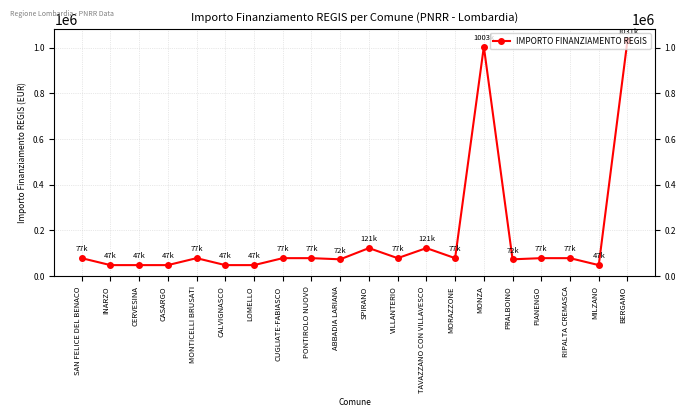

List the labels in order of value, largest first.

BERGAMO, MONZA, SPIRANO, TAVAZZANO CON VILLAVESCO, SAN FELICE DEL BENACO, MONTICELLI BRUSATI, CUGLIATE-FABIASCO, PONTIROLO NUOVO, VILLANTERIO, MORAZZONE, PIANENGO, RIPALTA CREMASCA, ABBADIA LARIANA, PRALBOINO, INARZO, CERVESINA, CASARGO, CALVIGNASCO, LOMELLO, MILZANO